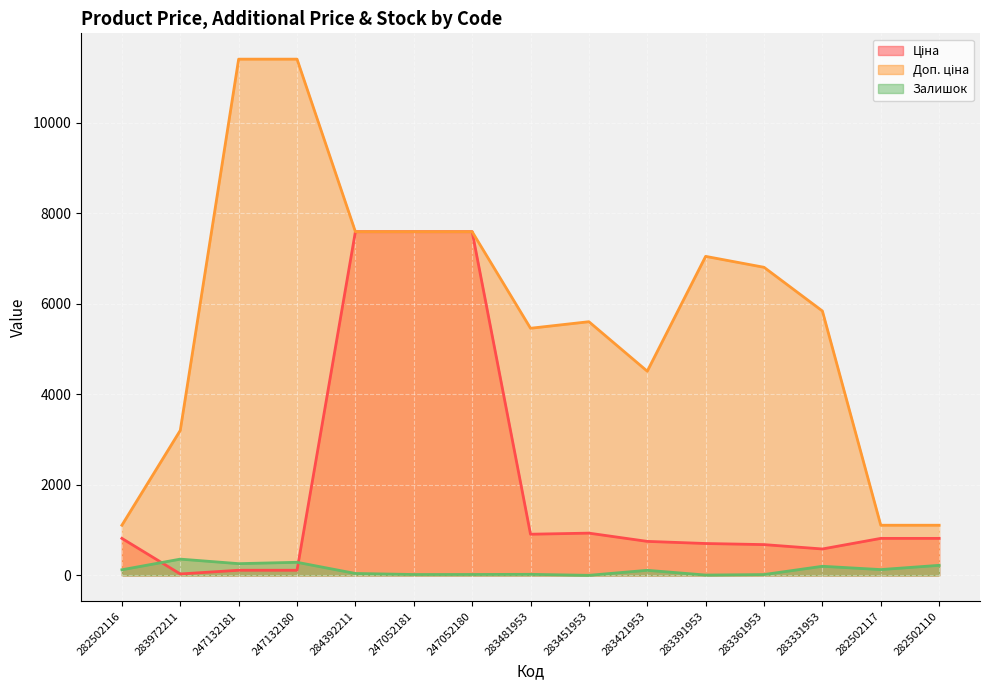

Which series has the largest total across all categories?

Доп. ціна